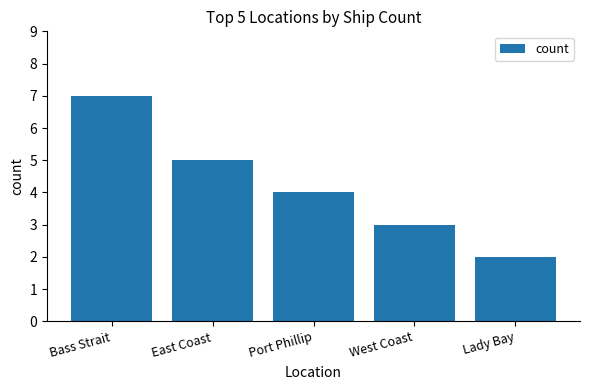

What is the label of the 1st bar from the right?

Lady Bay